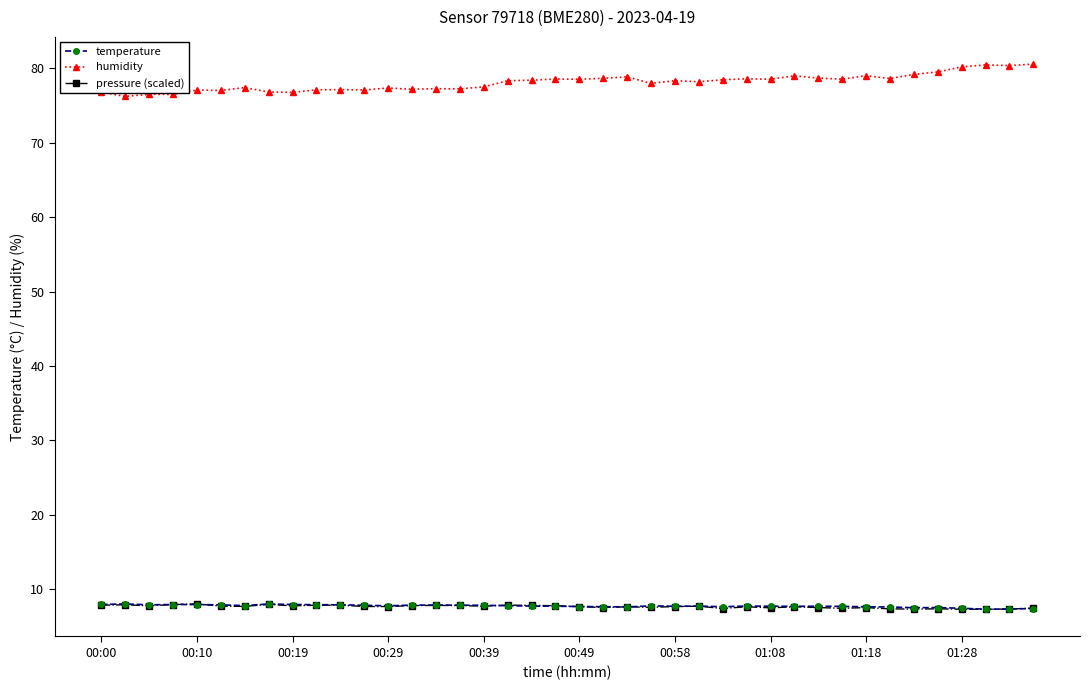

What is the highest value of the humidity series?

80.6